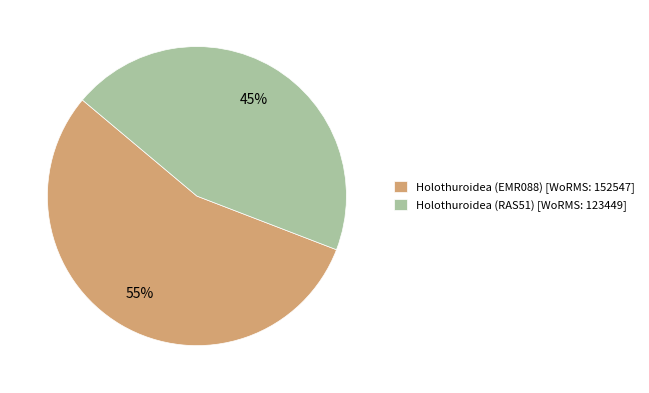

Is Holothuroidea (EMR088) the majority of the pie?

Yes